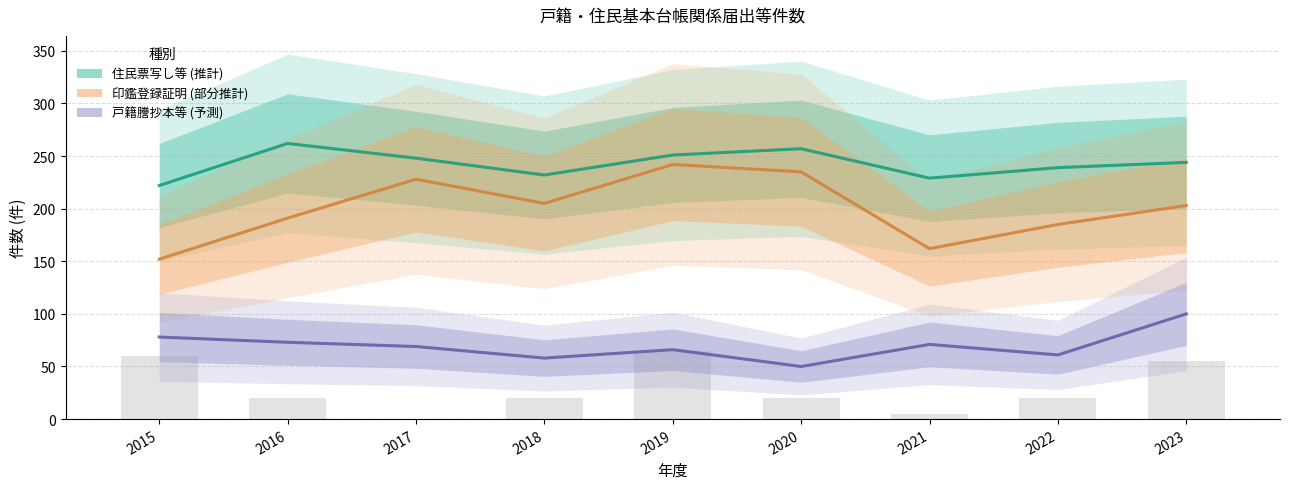

Count the number of categories in the chart.

9